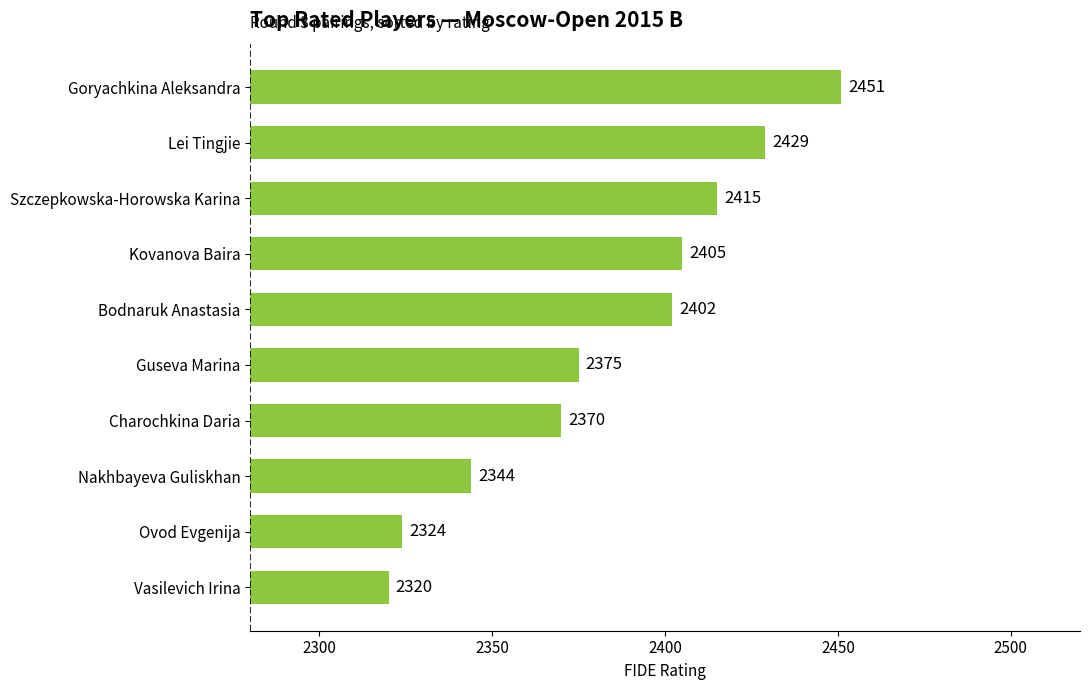

Reading bottom to top, list all the values displayed in this chart.

Vasilevich Irina=2320	Ovod Evgenija=2324	Nakhbayeva Guliskhan=2344	Charochkina Daria=2370	Guseva Marina=2375	Bodnaruk Anastasia=2402	Kovanova Baira=2405	Szczepkowska-Horowska Karina=2415	Lei Tingjie=2429	Goryachkina Aleksandra=2451